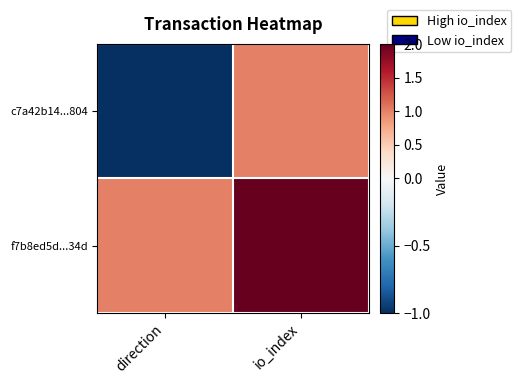

Which has a higher value, direction or io_index?

io_index